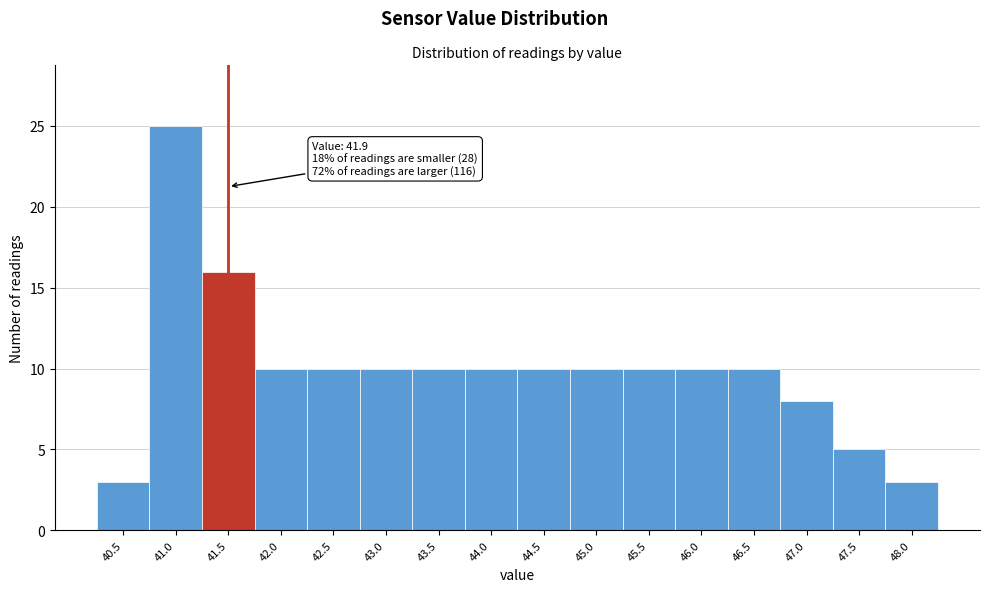

Reading left to right, list all the values displayed in this chart.

40.5=3	41.0=25	41.5=16	42.0=10	42.5=10	43.0=10	43.5=10	44.0=10	44.5=10	45.0=10	45.5=10	46.0=10	46.5=10	47.0=8	47.5=5	48.0=3